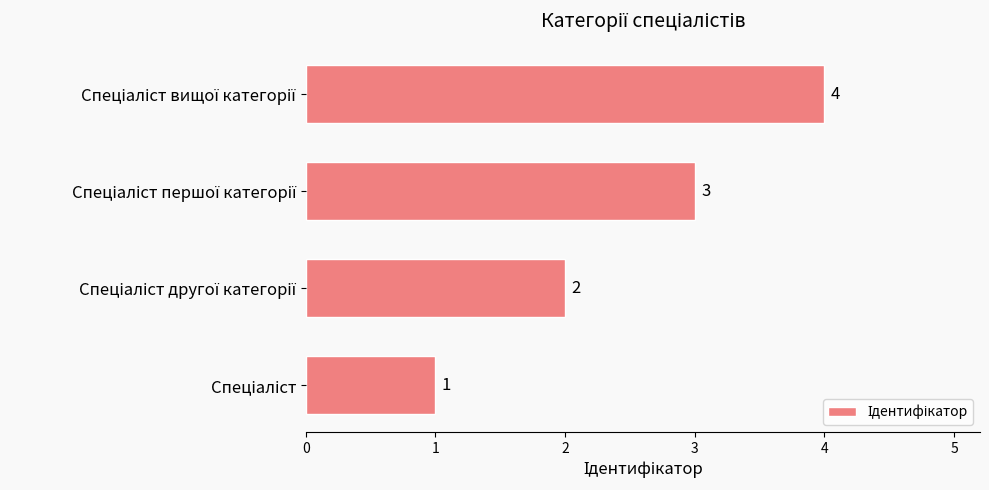

How many bars are there in total?

4